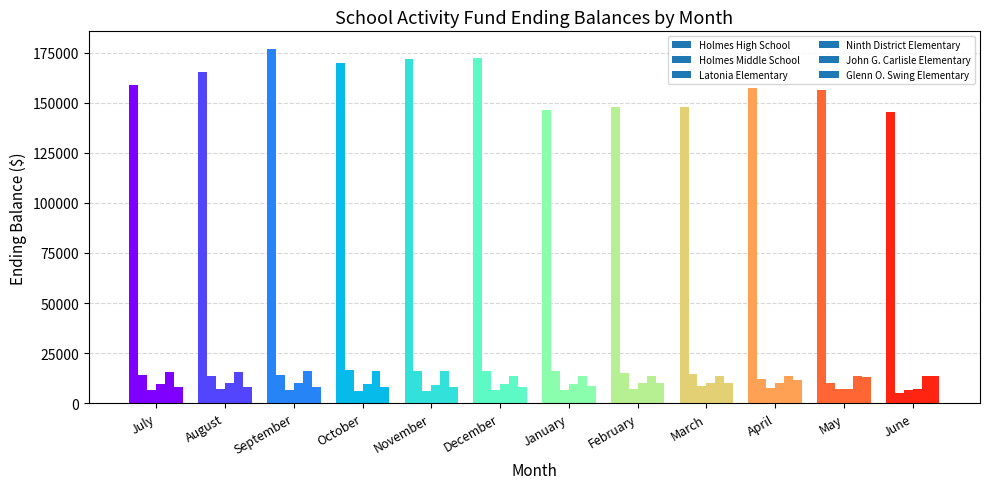

Reading left to right, transcribe all the data shown in this chart.

Holmes High School: 158827.8	165336.1	176829.4	169657.2	172094.0	172470.3	146589.6	147657.5	147692.0	157129.1	156230.1	145302.1
Holmes Middle School: 14027.5	13422.5	14177.6	16489.5	16184.0	16184.0	16110.5	15329.6	14740.0	12267.8	10003.2	5122.9
Latonia Elementary: 6646.9	7021.7	6621.6	6086.3	6279.1	6656.4	6743.7	6956.6	8581.0	7398.1	7034.2	6581.3
Ninth District Elementary: 9780.3	9847.2	9854.5	9668.2	9257.1	9444.2	9830.6	10204.5	10279.3	9896.2	7138.6	6946.5
John G. Carlisle Elementary: 15728.8	15744.4	15835.8	15874.8	15875.0	13681.7	13681.9	13755.6	13821.4	13821.7	13562.1	13776.6
Glenn O. Swing Elementary: 7928.9	7936.7	8117.3	8123.2	8123.2	8223.2	8397.1	9924.0	9919.0	11630.1	13219.9	13365.5